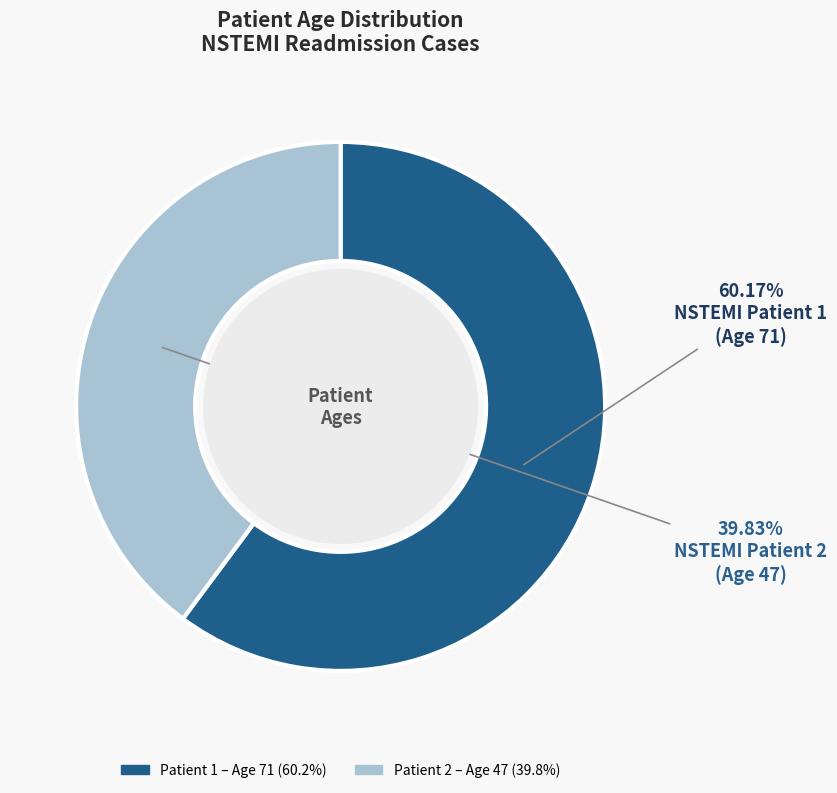

To the nearest percent, what is the average slice percentage?

50%